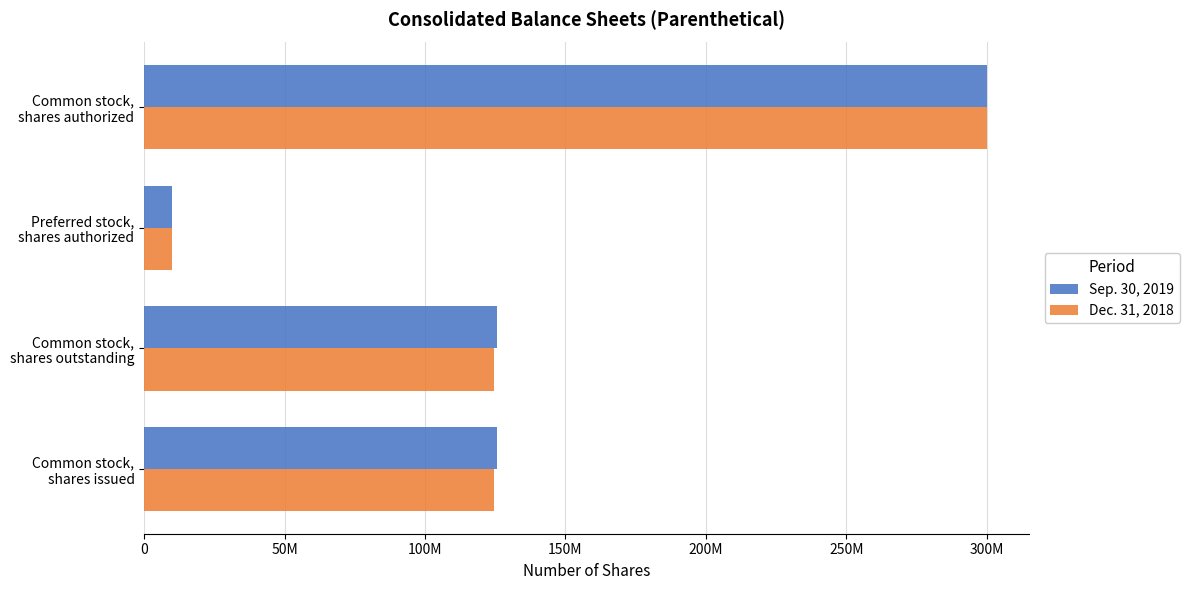

What are all the series names shown in the legend?

Sep. 30, 2019, Dec. 31, 2018